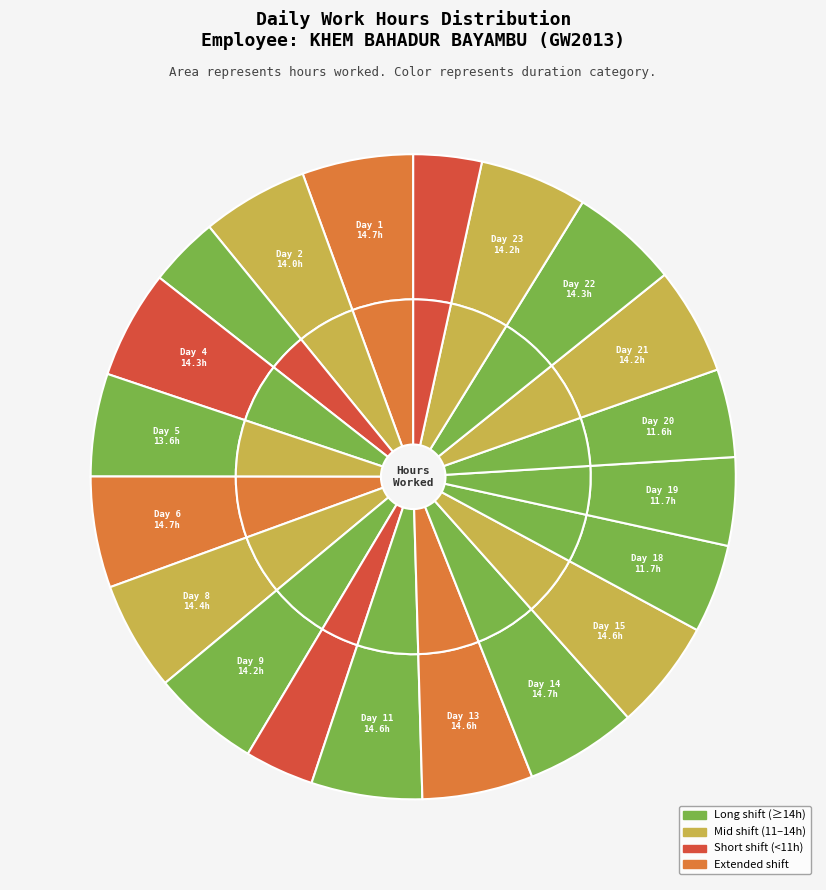

How many segments does this pie chart have?

20